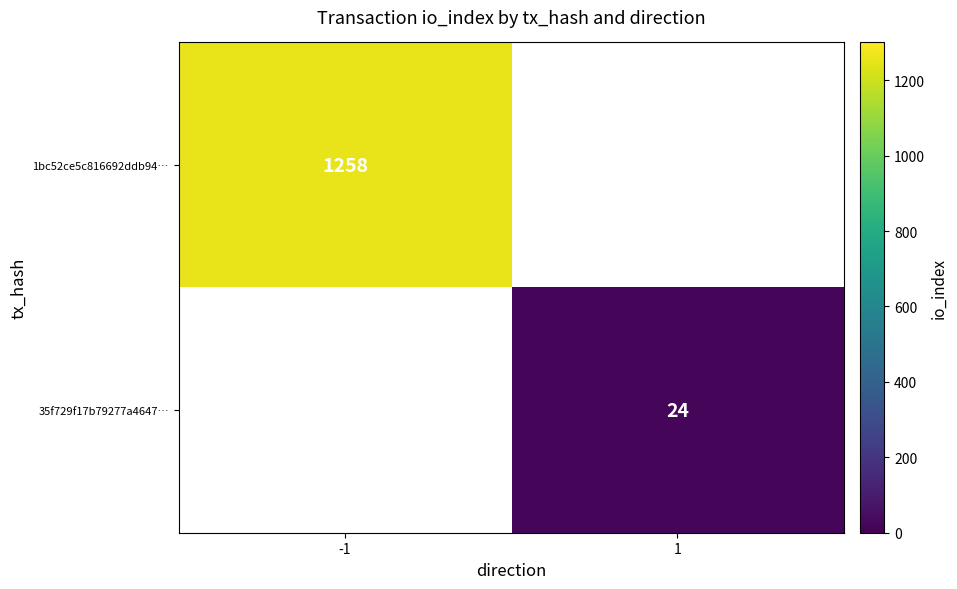

Is it true that 1bc52ce5c816692ddb94… equals 1258 at -1?

True